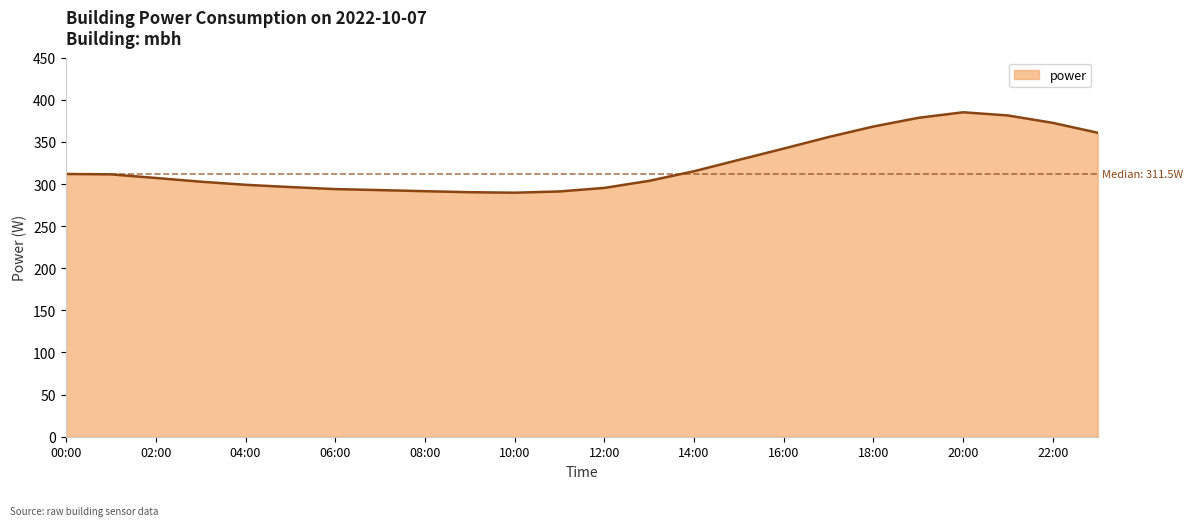

Count the number of categories in the chart.

24